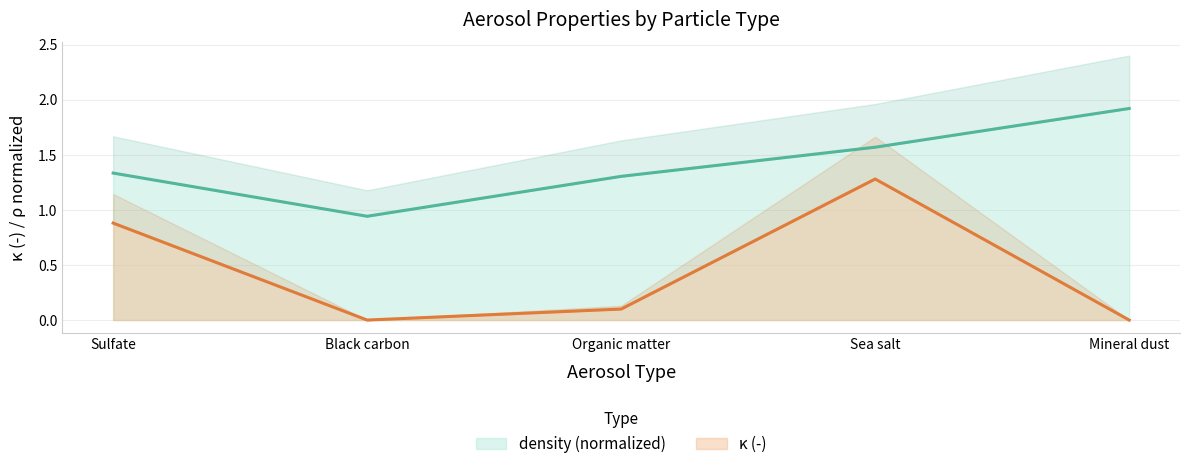

Which label corresponds to the smallest value in the chart?

Black carbon